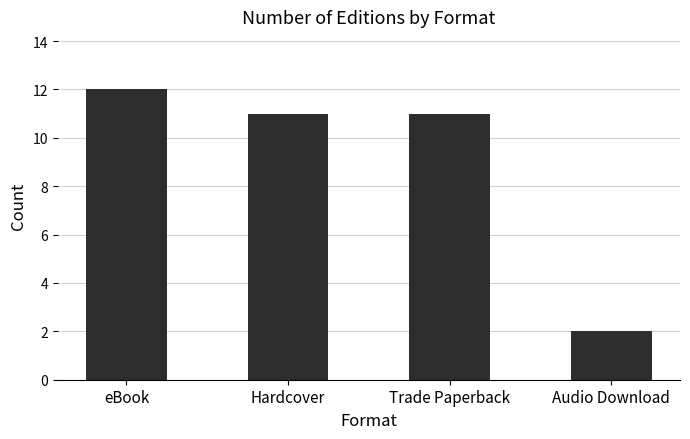

Reading left to right, extract all data points from this chart.

eBook=12	Hardcover=11	Trade Paperback=11	Audio Download=2